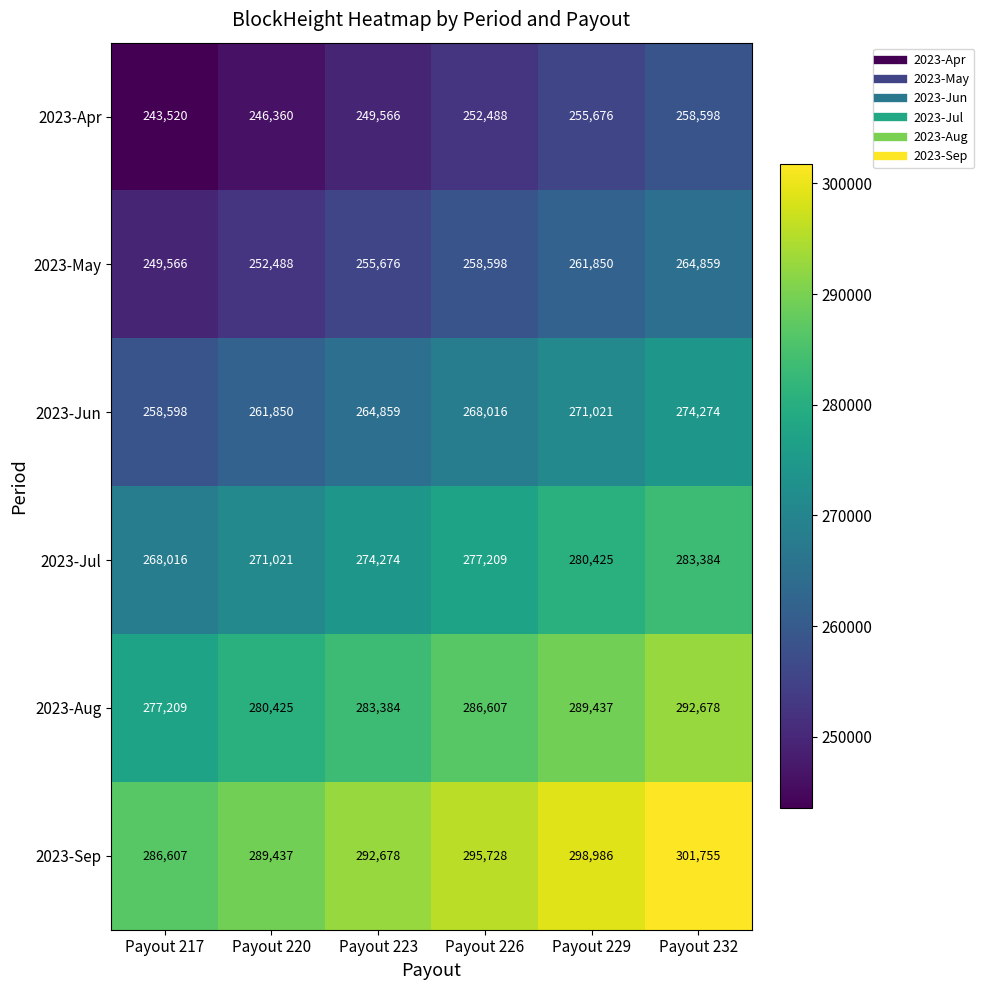

What is the sum of all 2023-Jul values?

1654329